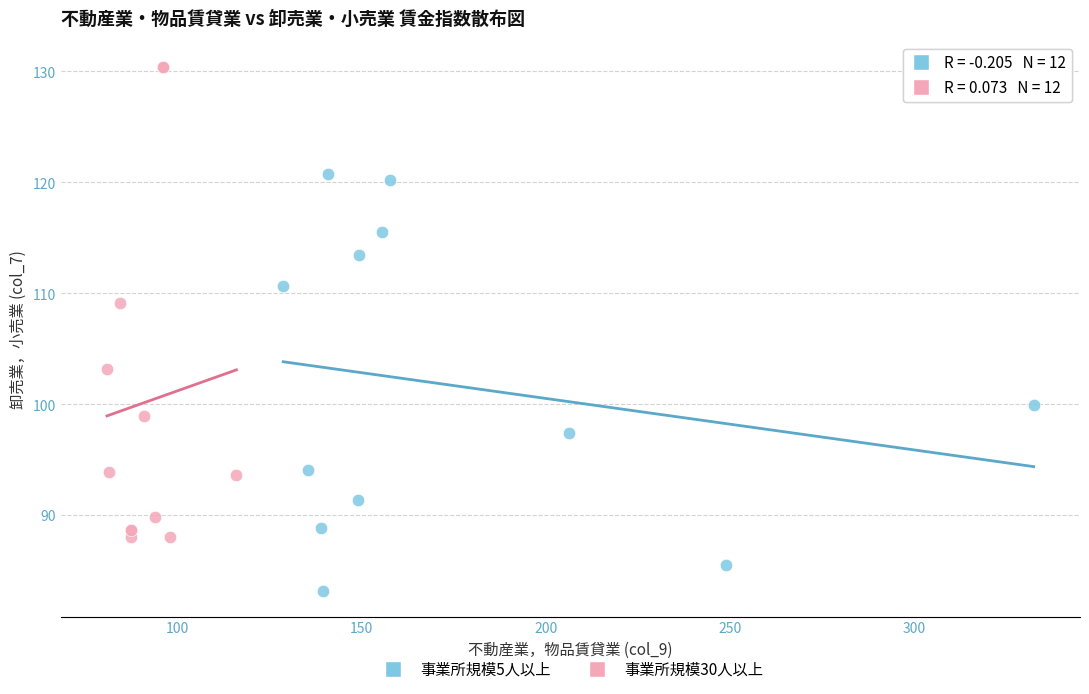

What are all the series names shown in the legend?

事業所規模5人以上, 事業所規模30人以上